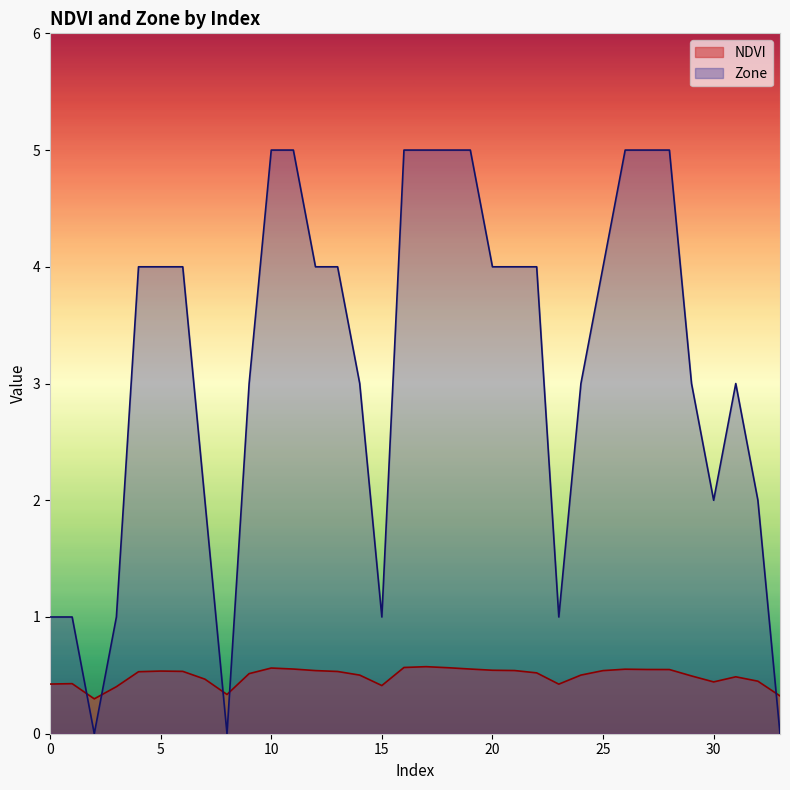

Is it true that NDVI equals 0.3 at 33?

True